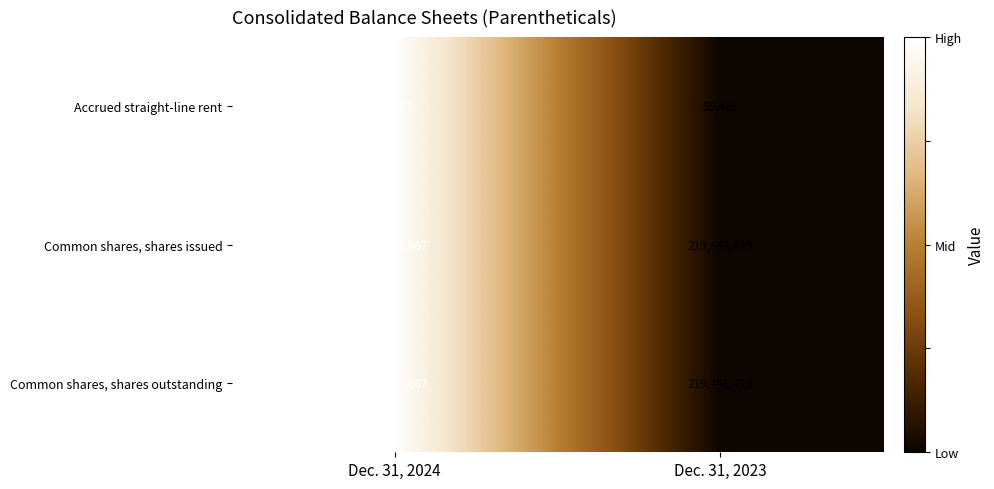

What is the sum of all Accrued straight-line rent values?

122859